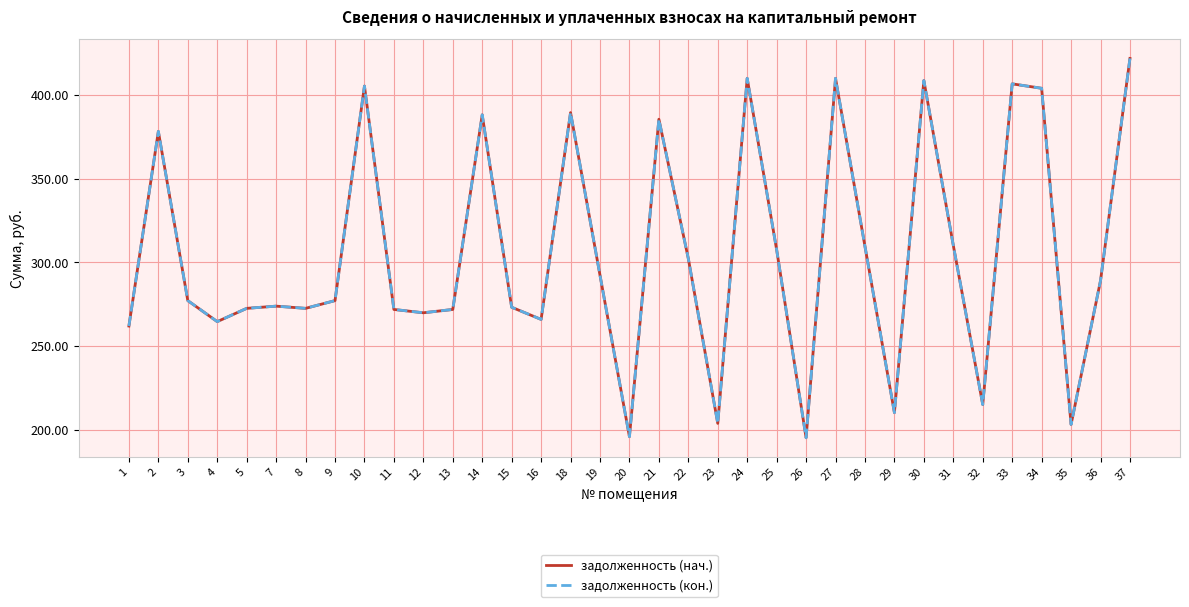

Is it true that задолженность (нач.) equals 586.8 at 21?

False